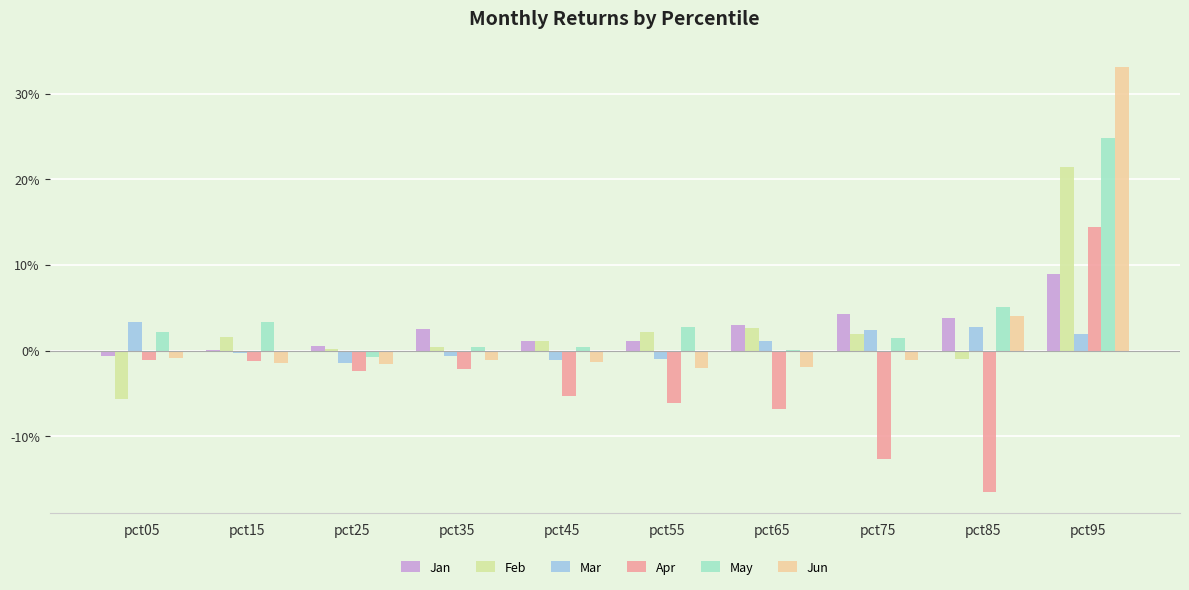

Which category has the highest value in the Feb series?

pct95